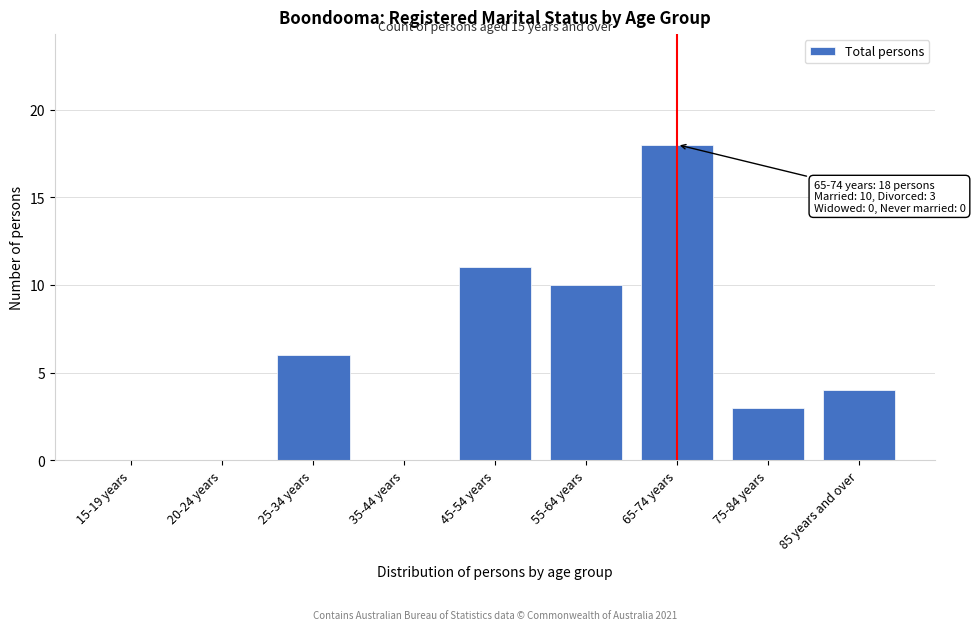

Reading right to left, what are all the values shown in this chart?

85 years and over=4	75-84 years=3	65-74 years=18	55-64 years=10	45-54 years=11	35-44 years=0	25-34 years=6	20-24 years=0	15-19 years=0